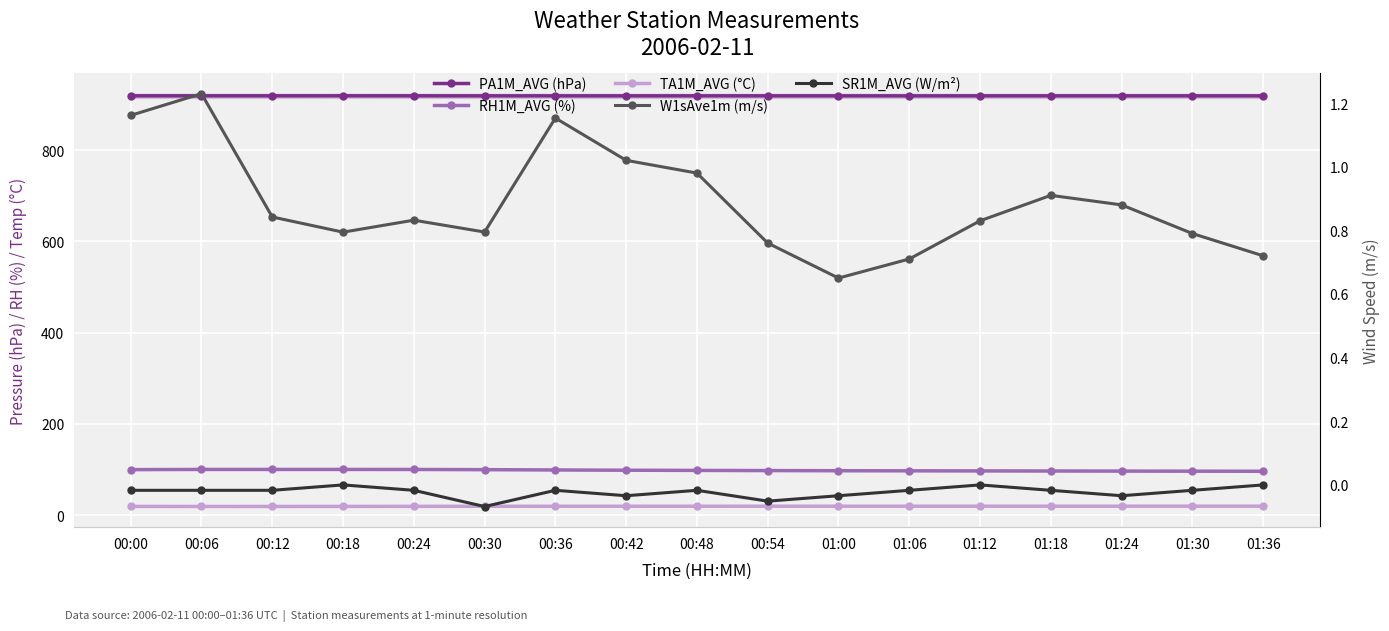

List the labels in order of PA1M_AVG (hPa) value, largest first.

00:18, 00:00, 00:12, 00:06, 00:24, 00:54, 00:48, 00:30, 00:36, 01:00, 01:06, 01:18, 00:42, 01:12, 01:24, 01:30, 01:36